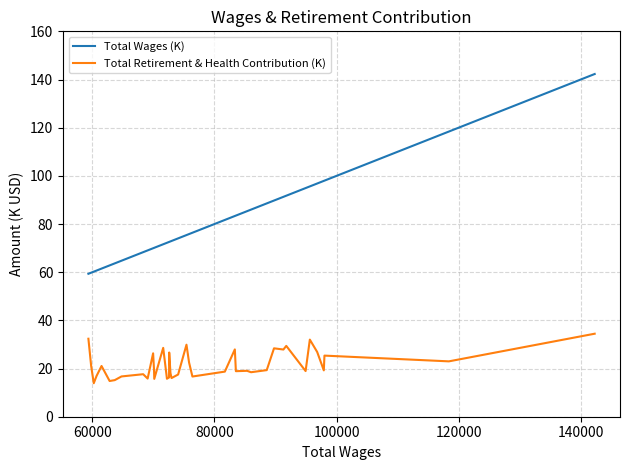

True or false: Total Retirement & Health Contribution (K) and Total Wages (K) cross at least once.

False